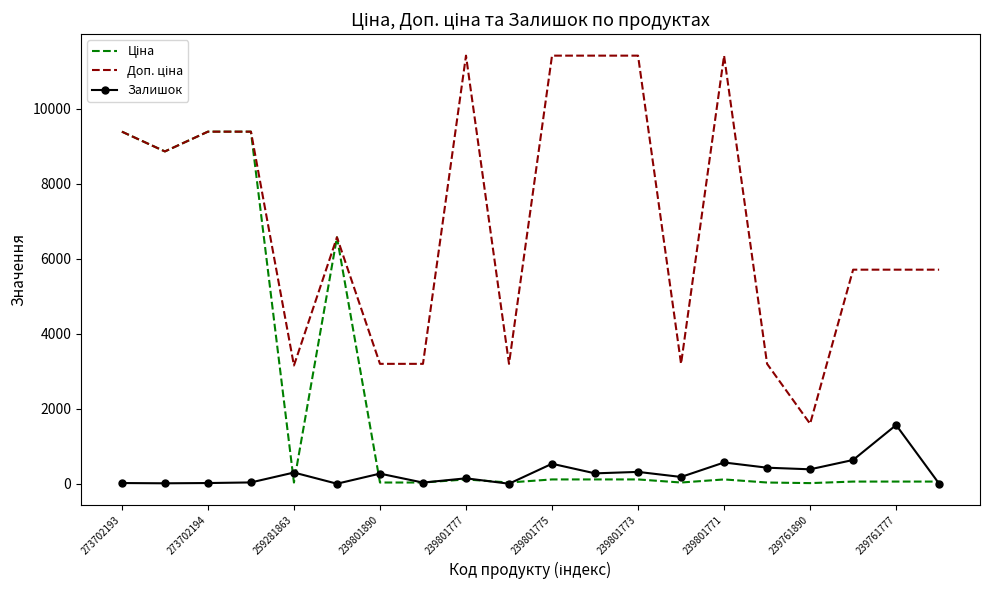

What is the greatest value displayed?

11410.0